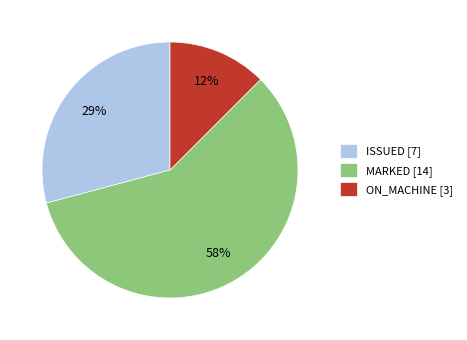

Which slice represents more than half of the pie?

MARKED [14]